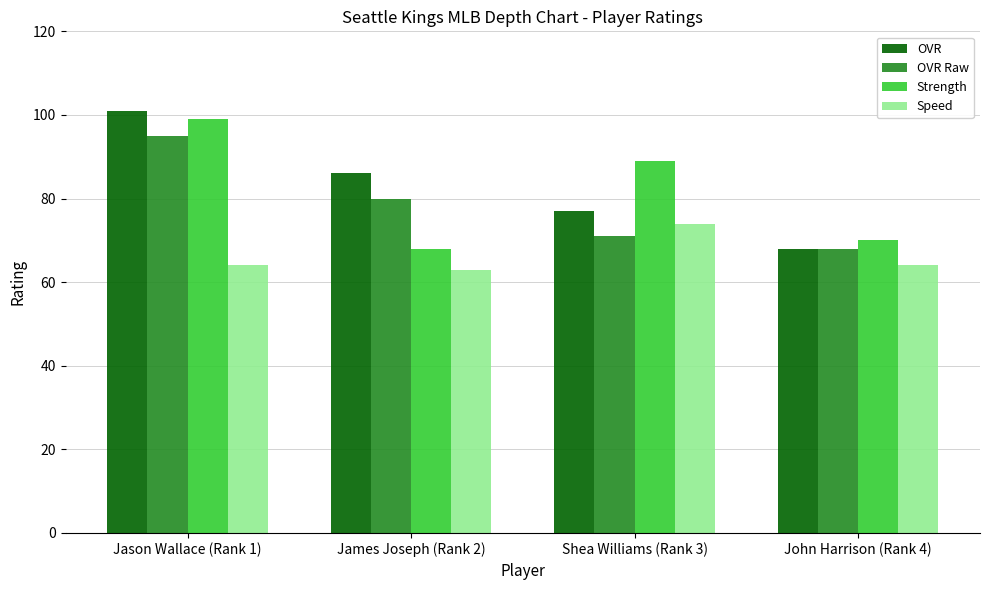

What is the label of the 3rd bar from the right?

James Joseph (Rank 2)